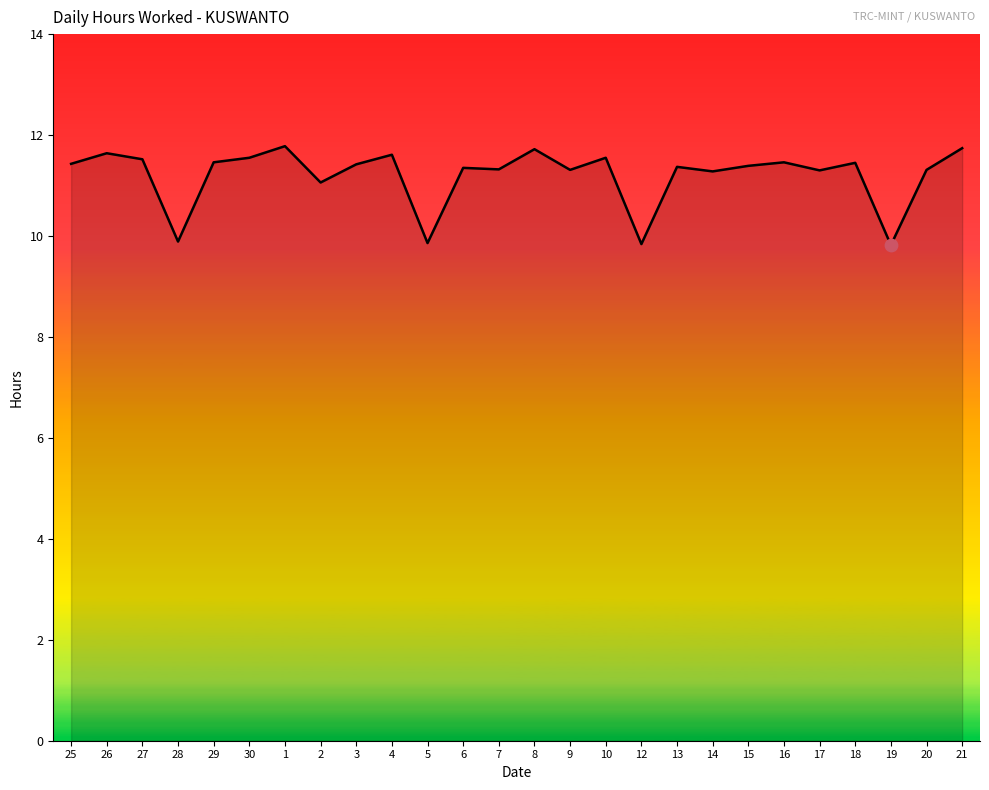

What is the change in value from 10 to 20?

-0.2